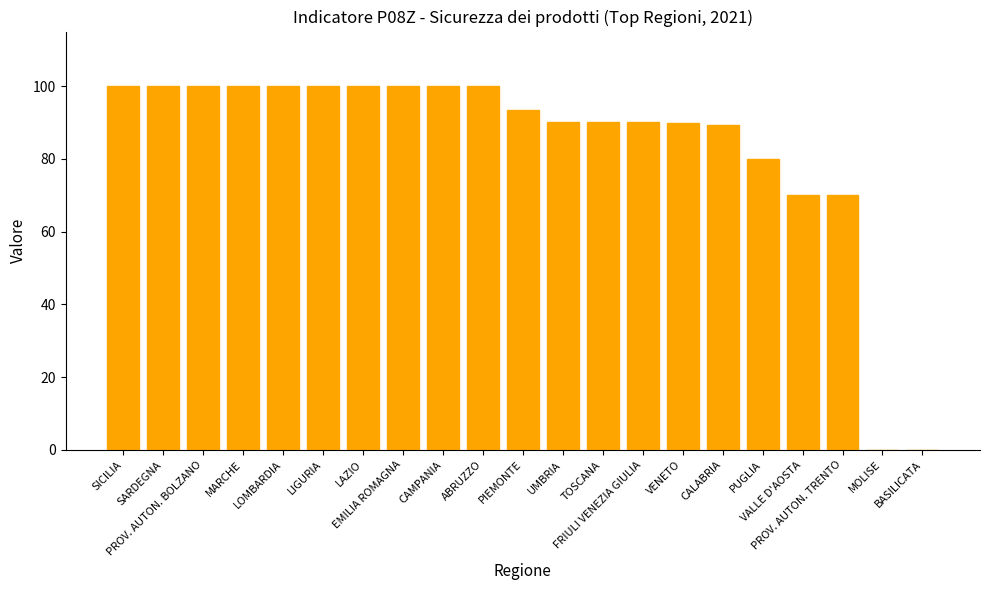

What is the maximum value shown in the chart?

100.0